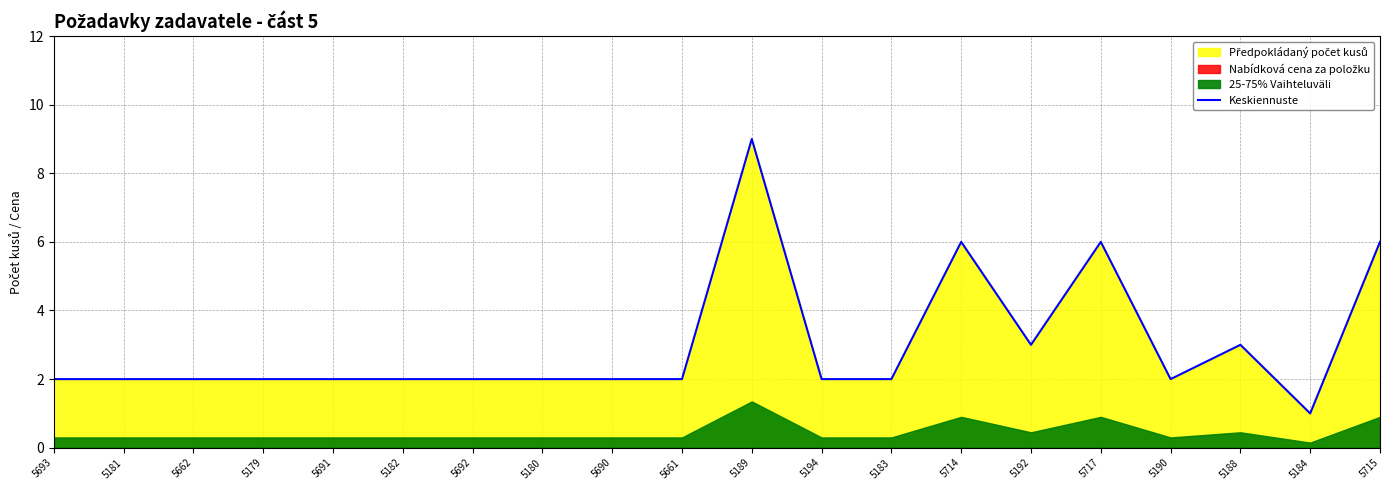

At which label is the value closest to 5?

5714